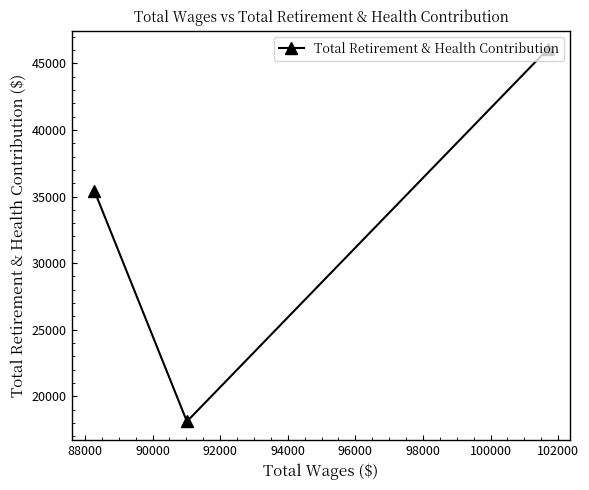

What is the average value?

33191